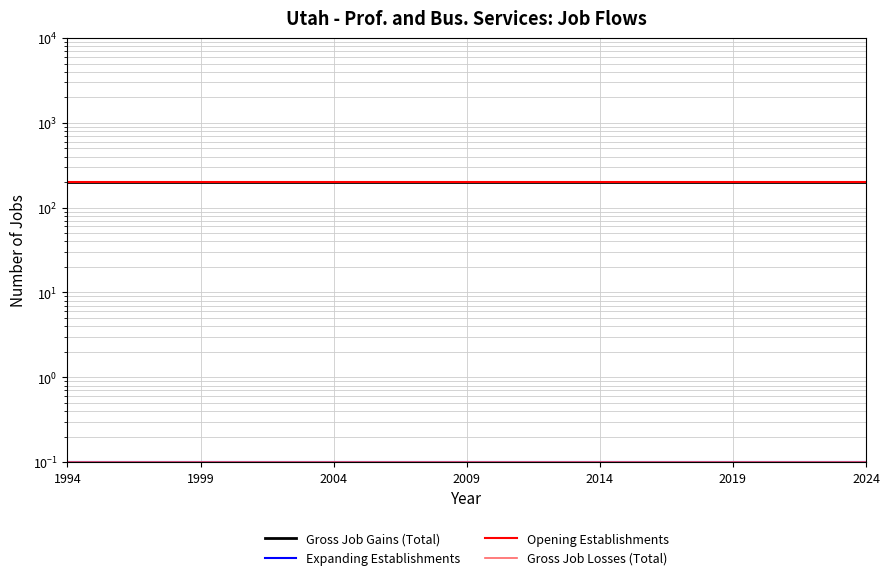

What is the approximate value of Gross Job Gains (Total) at 2014?

200.0